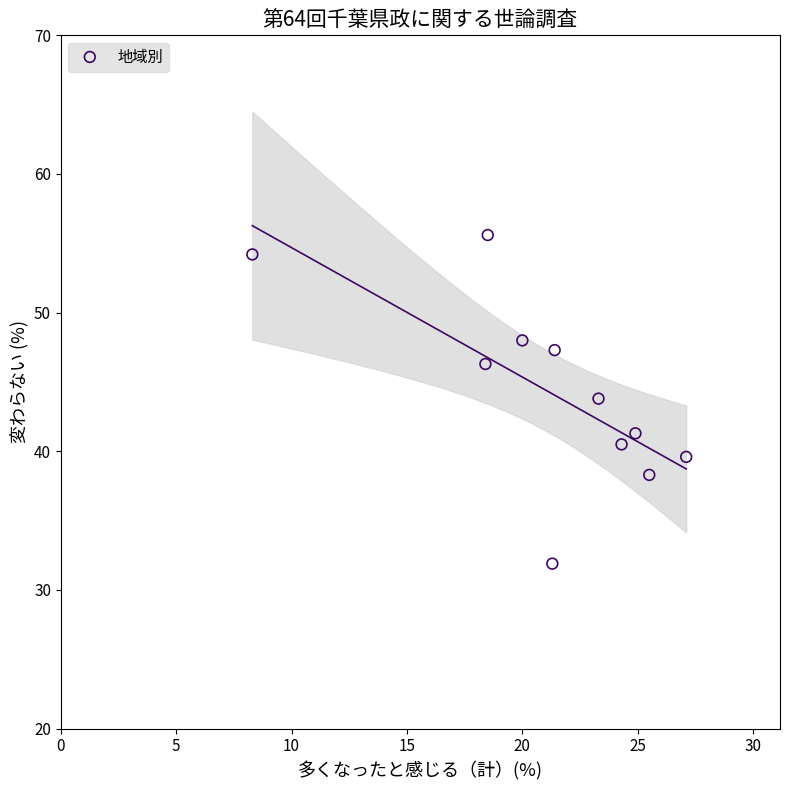

What Y value in the scatter plot is closest to 43?

43.8